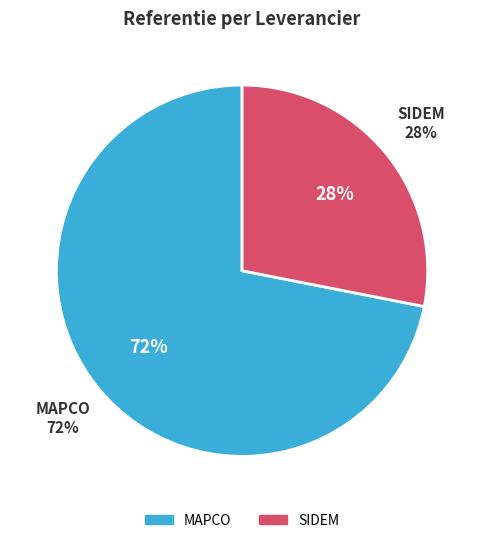

To the nearest percent, what portion does SIDEM represent?

28%